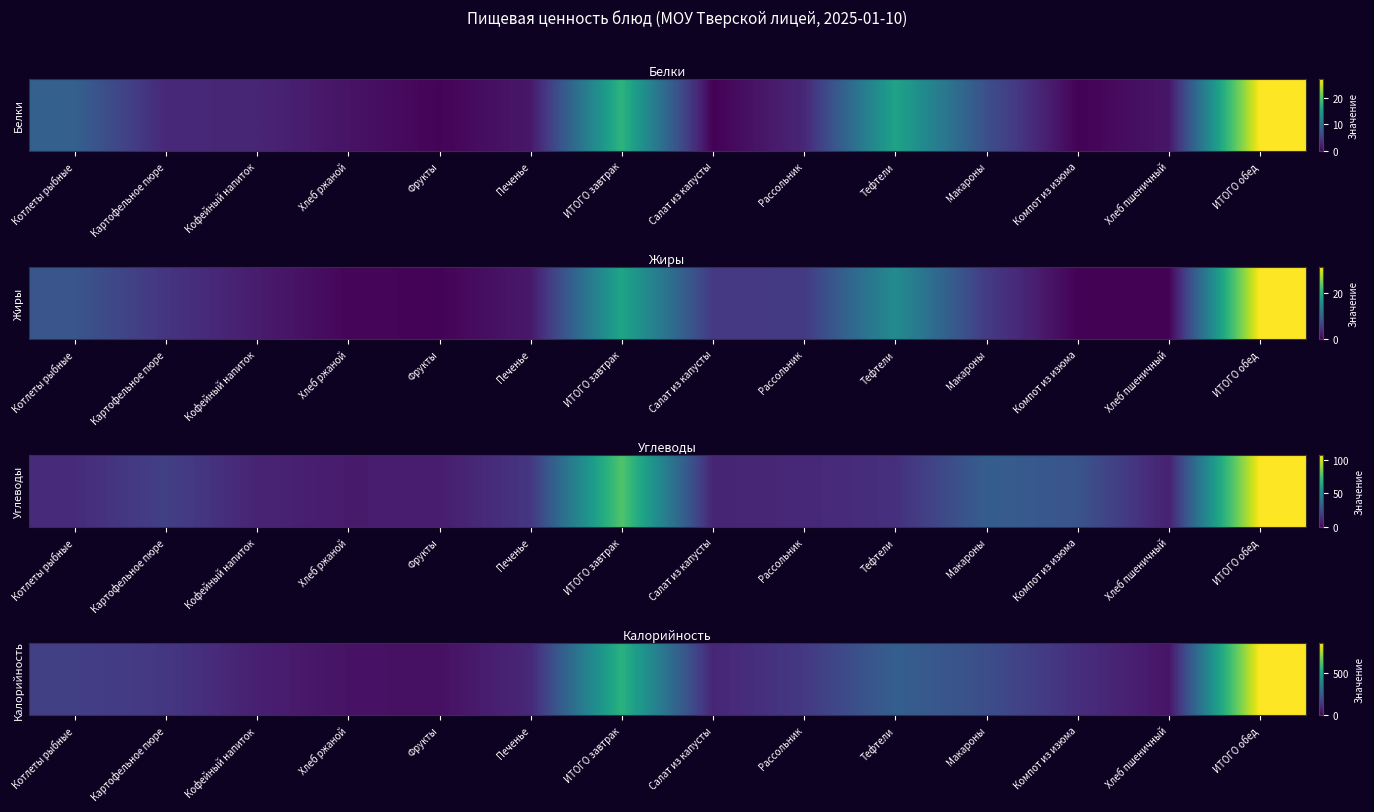

What is the difference between the second highest and second lowest values?

505.8